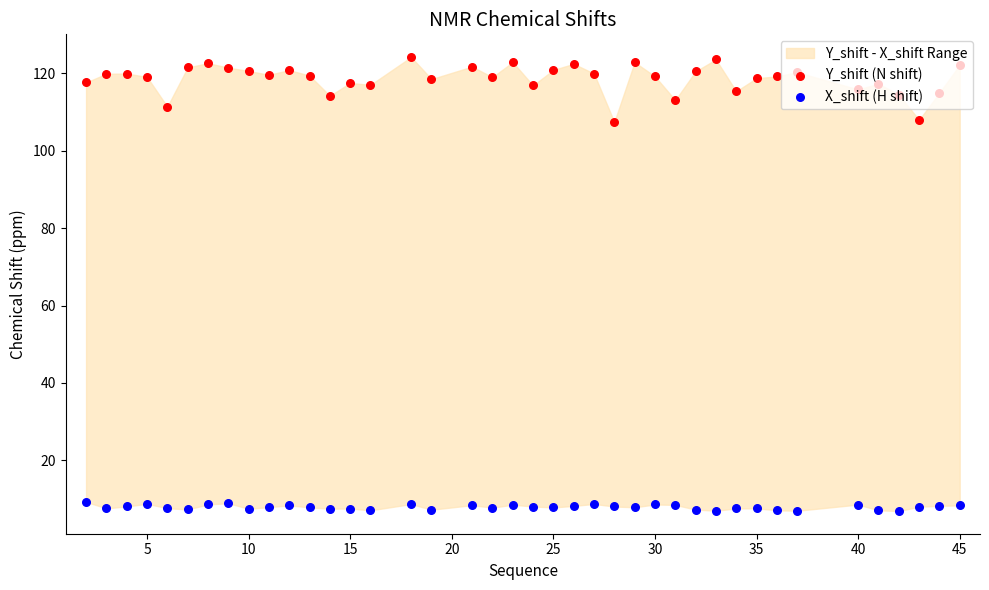

Which series reaches the minimum Y coordinate?

X_shift (H shift)